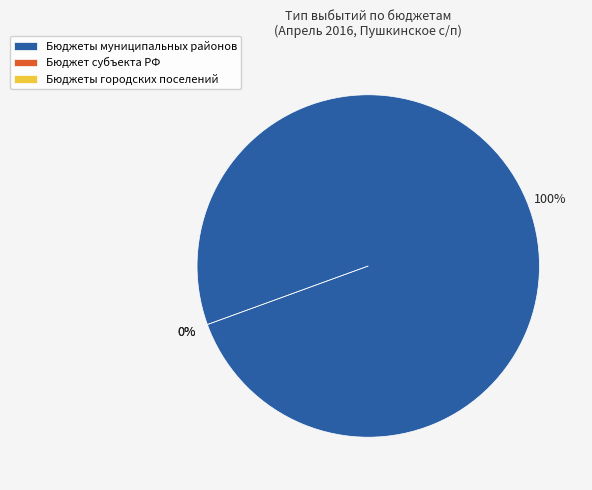

Which category has the biggest portion of the pie?

Бюджеты муниципальных районов